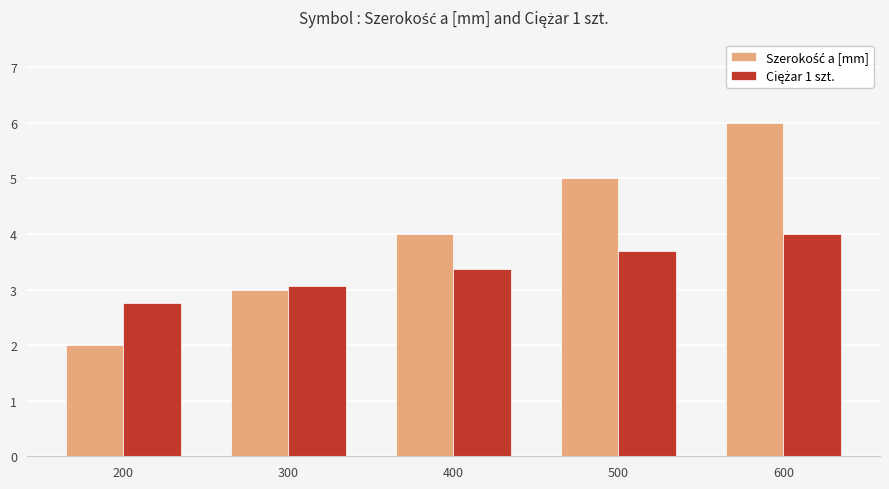

What is the greatest value displayed?

6.0